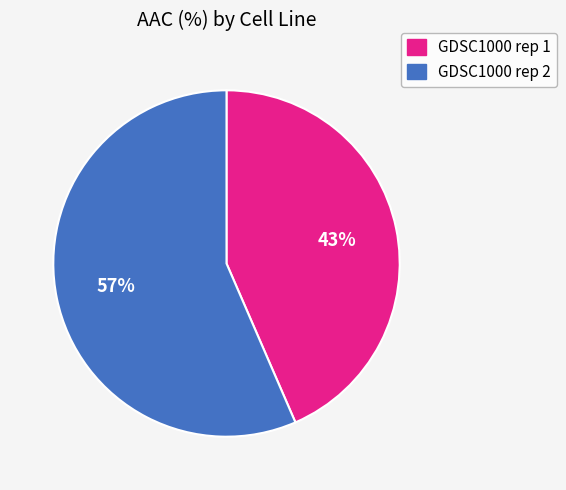

Which has a higher value, GDSC1000 rep 2 or GDSC1000 rep 1?

GDSC1000 rep 2